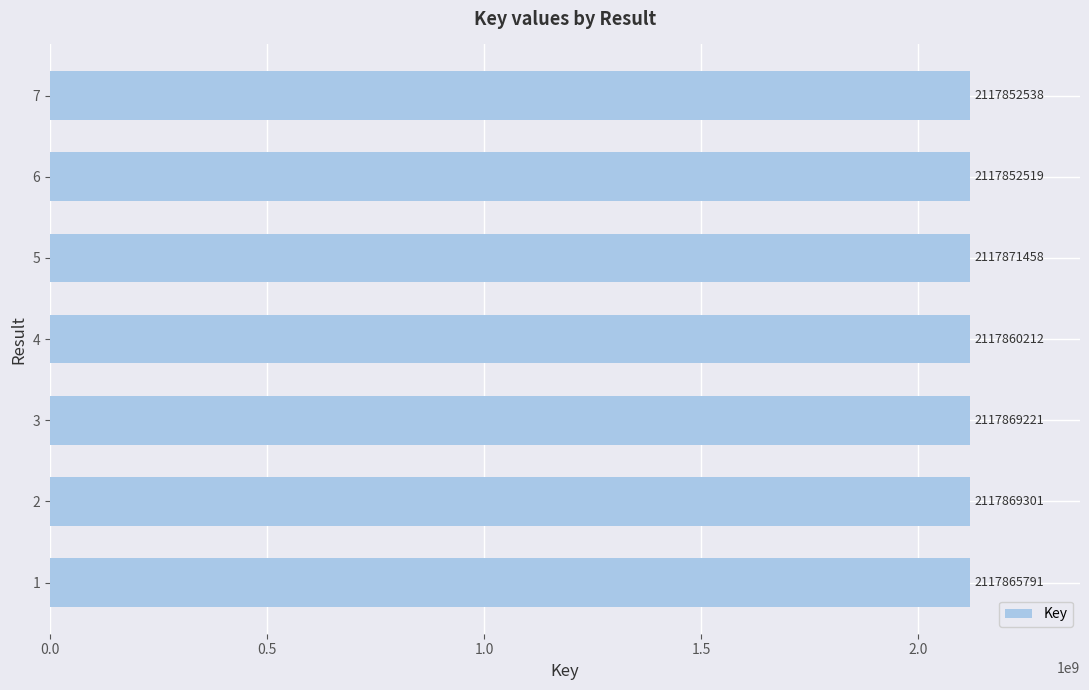

Read the value at 5.

2117871458